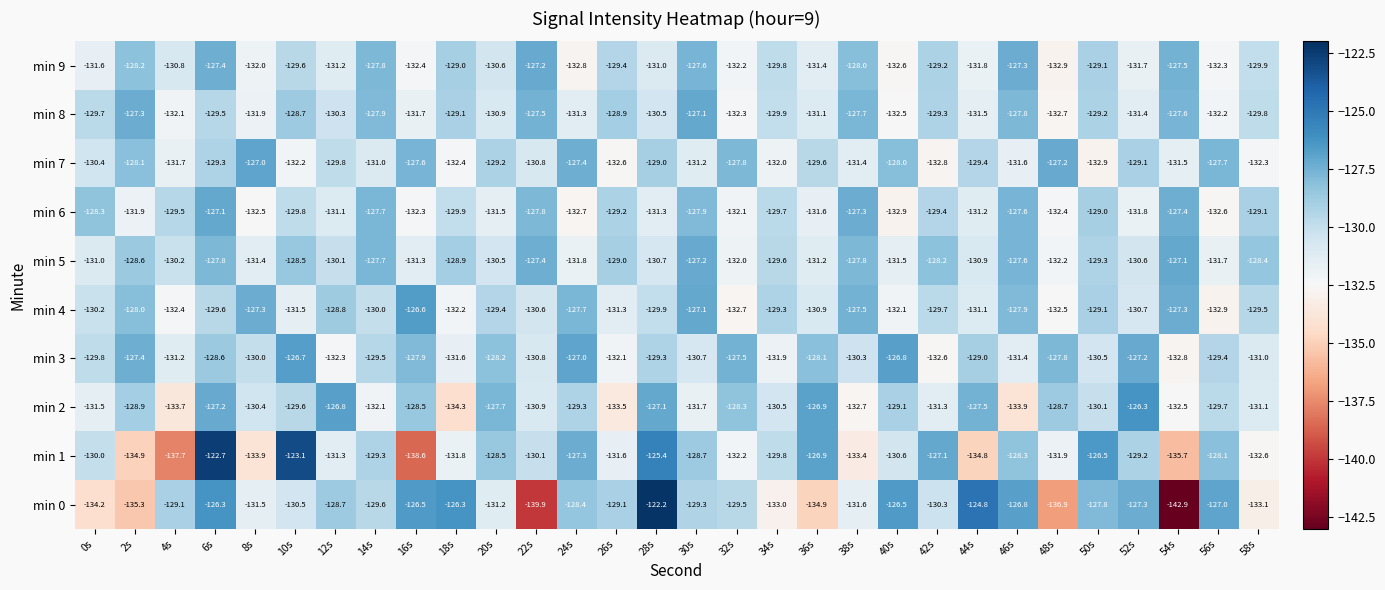

Rank the series at 58s from lowest to highest value.

min 0, min 1, min 7, min 2, min 3, min 9, min 8, min 4, min 6, min 5